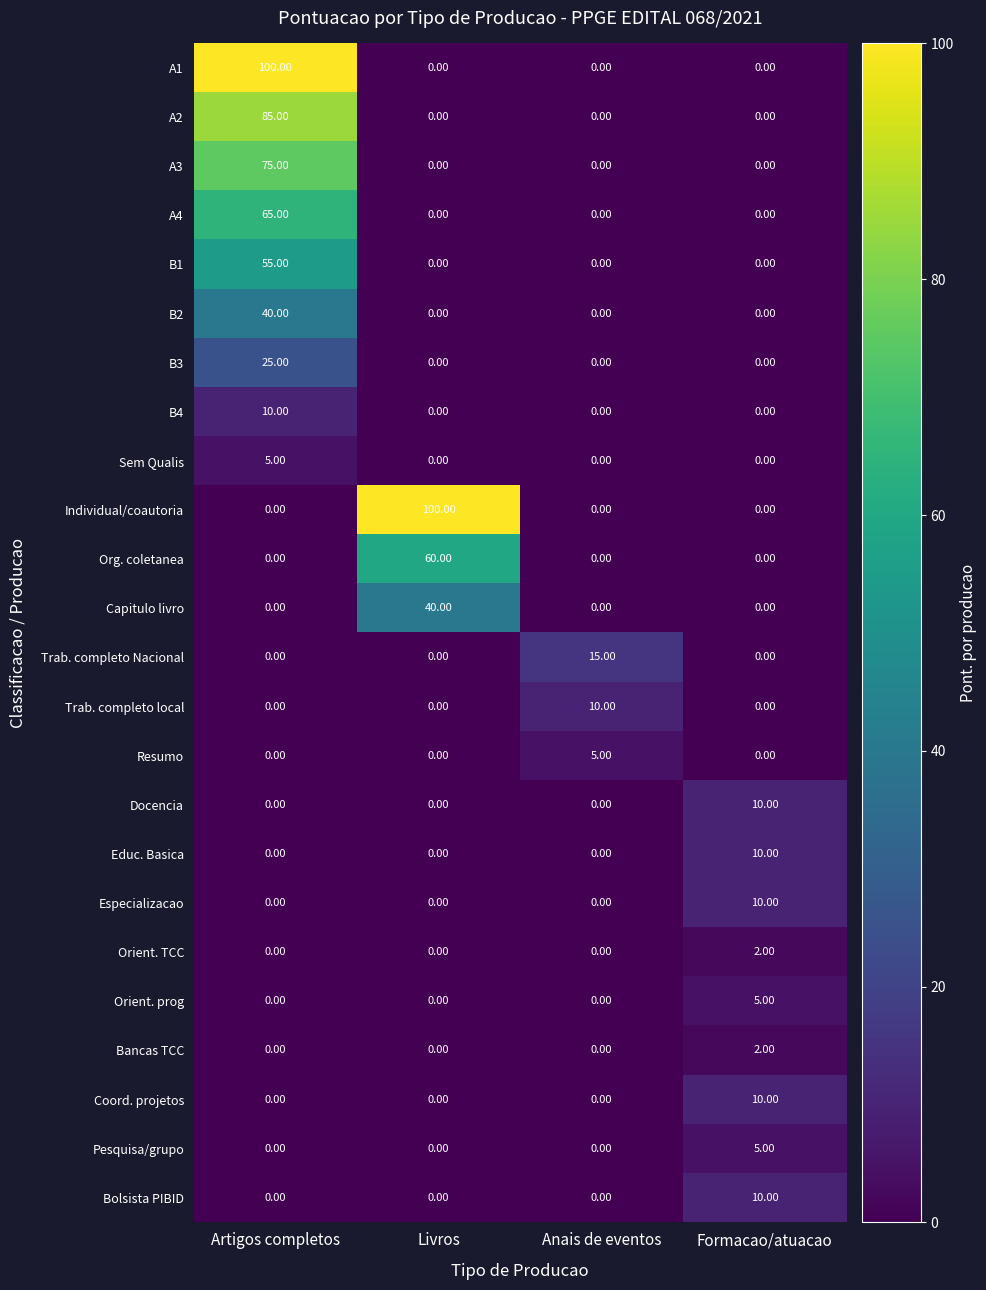

What is the sum of the A4 values at Artigos completos and Anais de eventos?

65